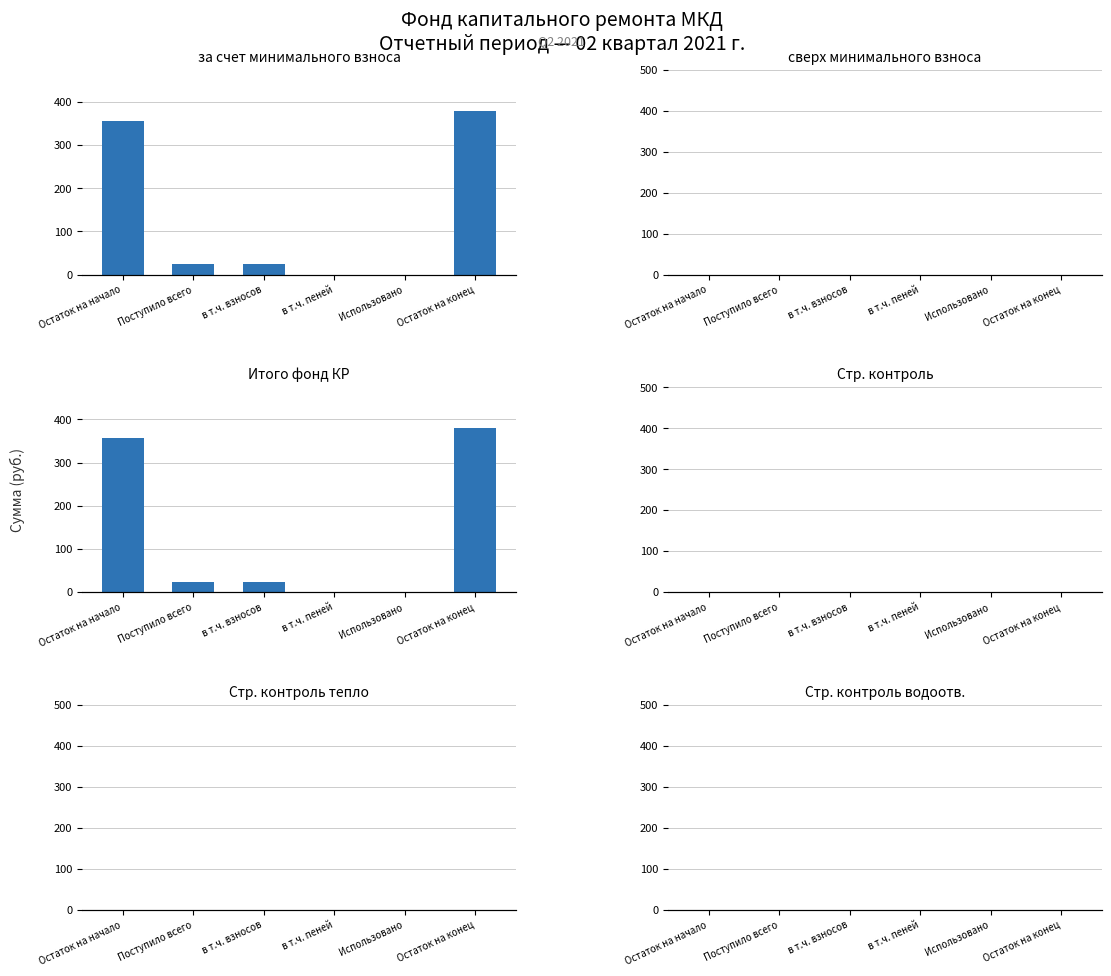

How many distinct data groups are displayed?

6